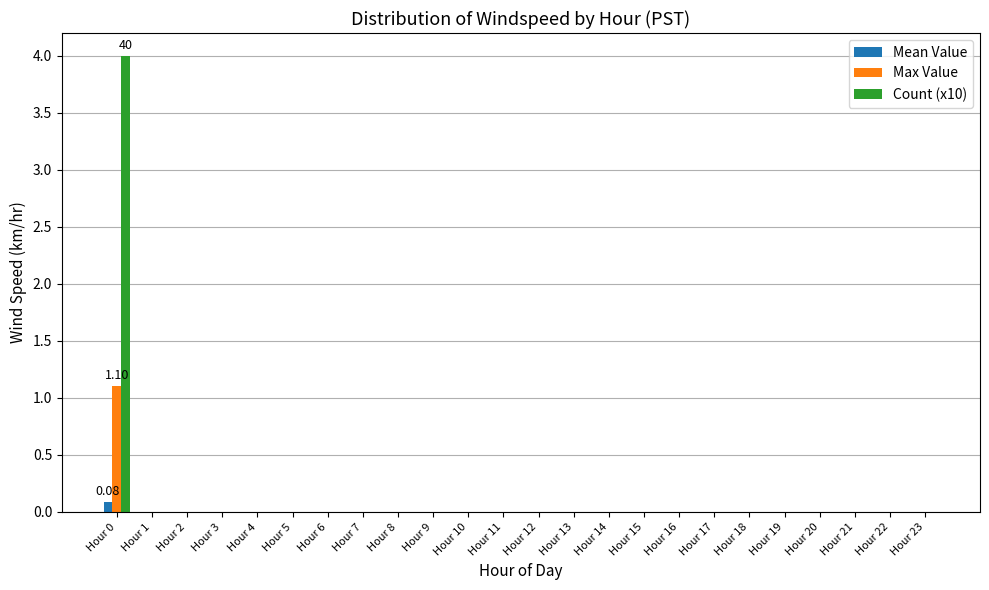

The value of Count (x10) at Hour 1 is 2.3. True or false?

False